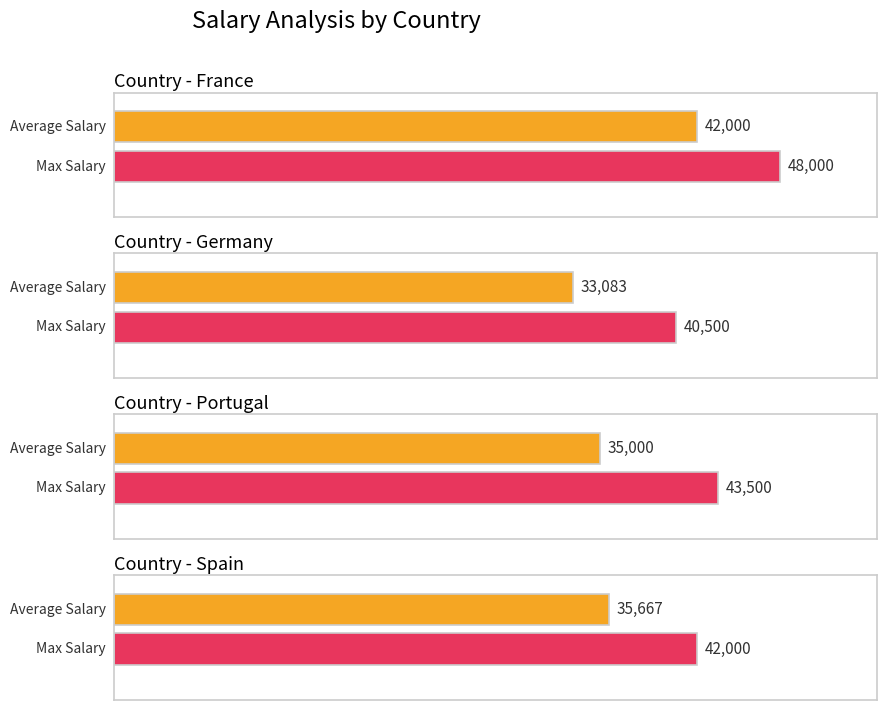

Are the bars horizontal?

Yes